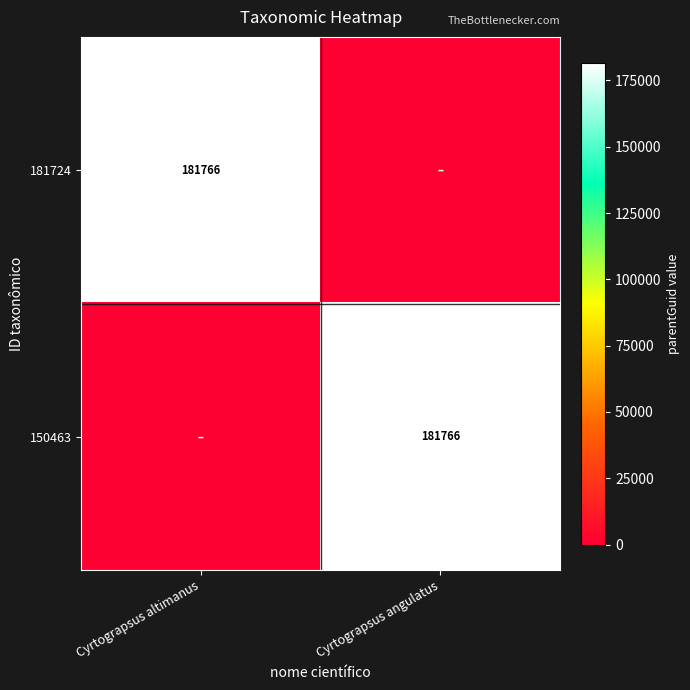

The value of 181724 at Cyrtograpsus altimanus is 73727. True or false?

False